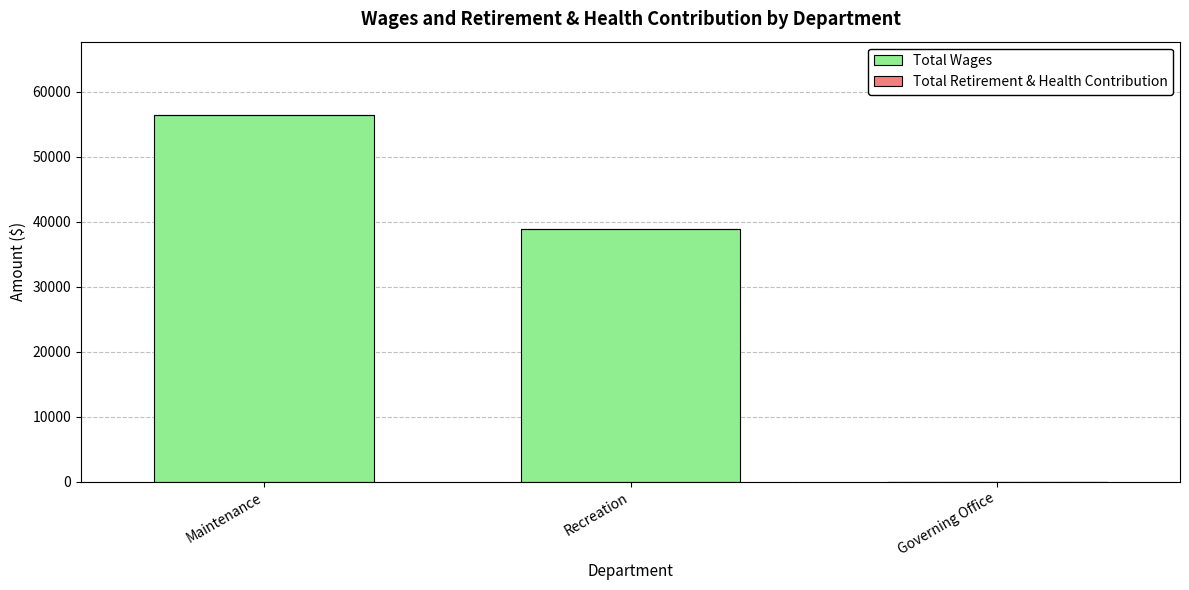

The chart shows a value of 38859 at Recreation. True or false?

True